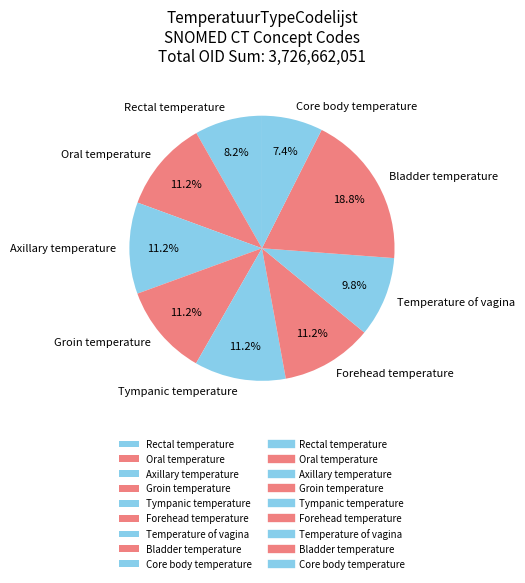

What is the smallest slice in the pie chart?

Core body temperature